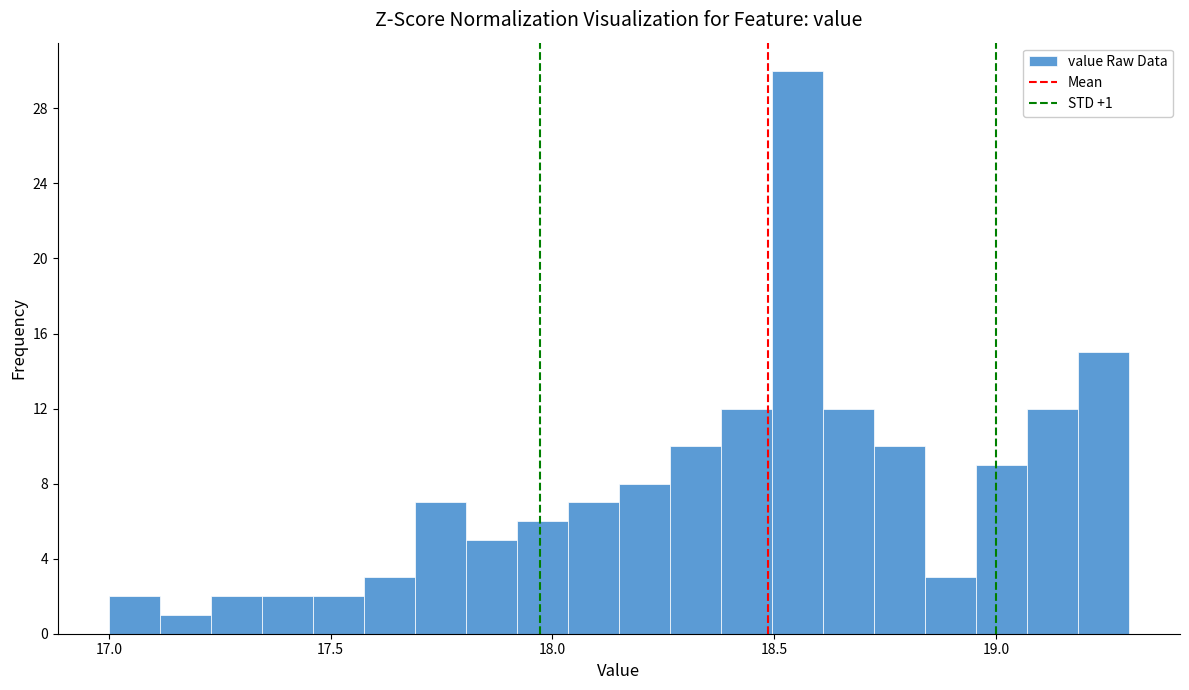

Read against the x-axis, roughly where is the centre of the tallest bar?

18.55